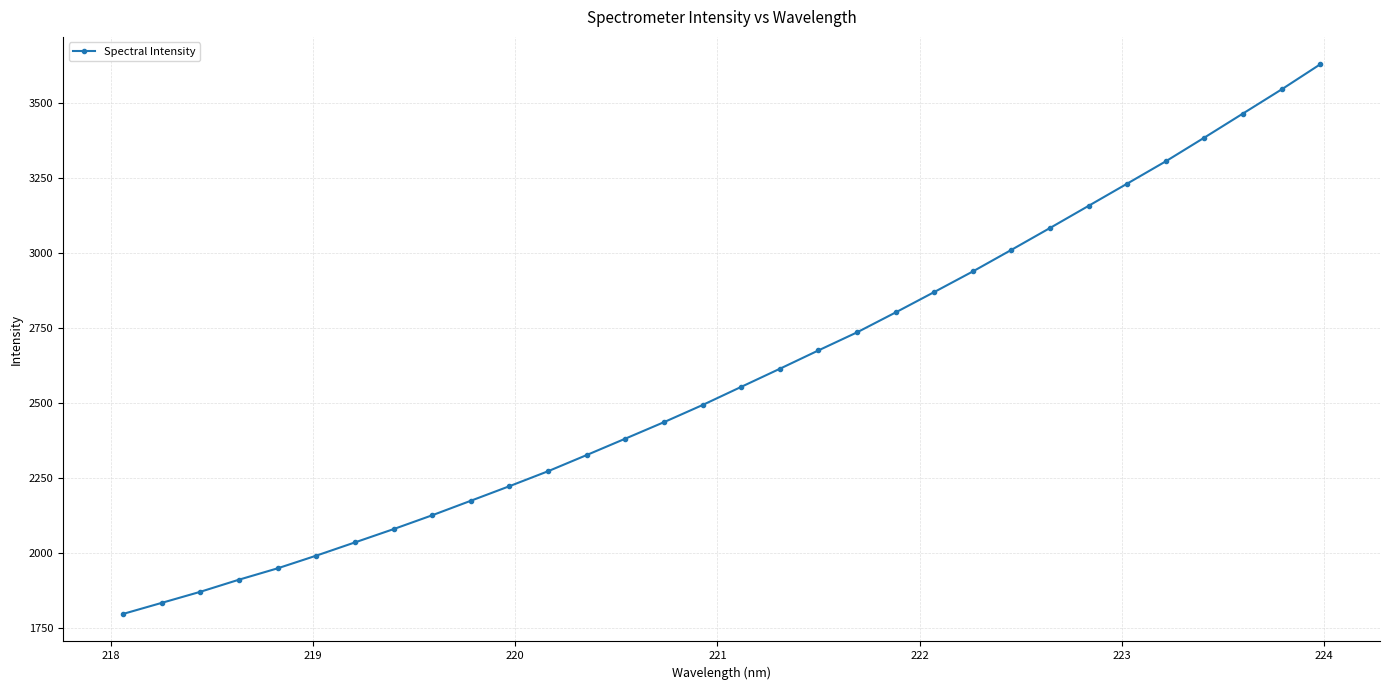

What is the difference between the maximum and minimum values?

1830.7